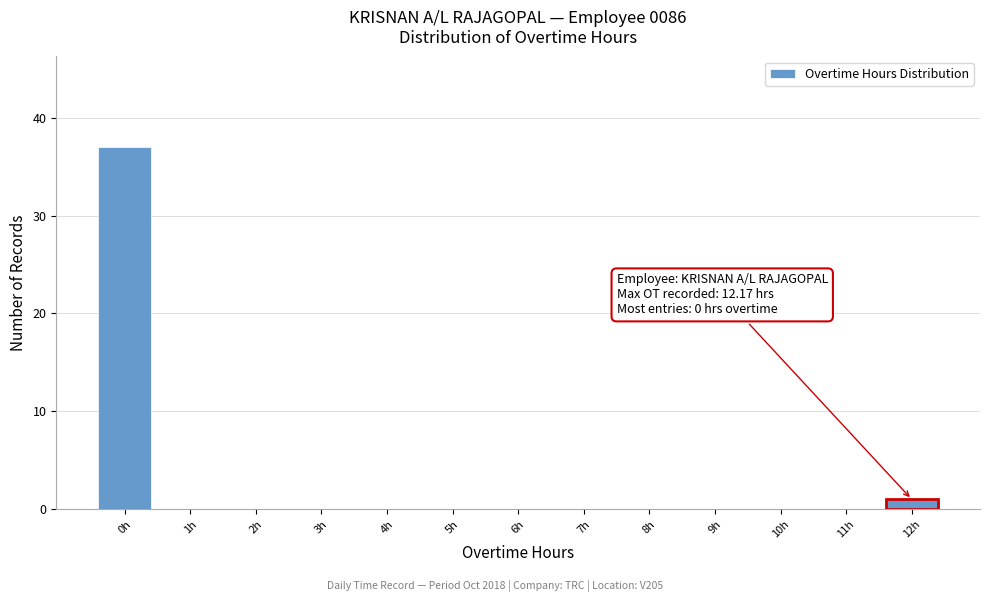

Reading left to right, extract all data points from this chart.

0h=37	1h=0	2h=0	3h=0	4h=0	5h=0	6h=0	7h=0	8h=0	9h=0	10h=0	11h=0	12h=1